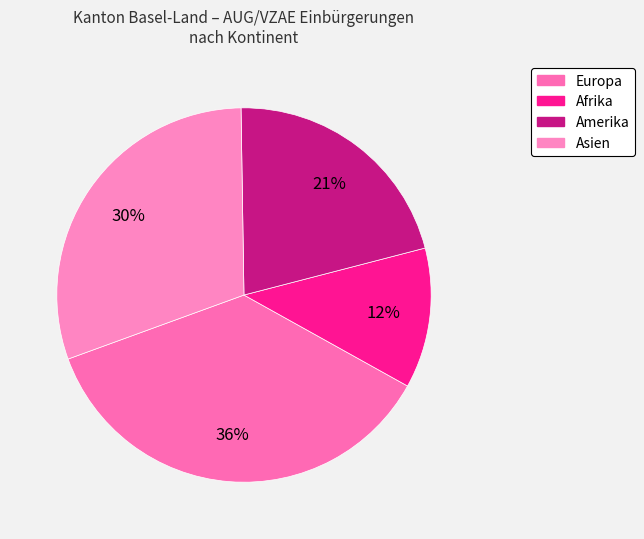

How many slices are in this pie chart?

4